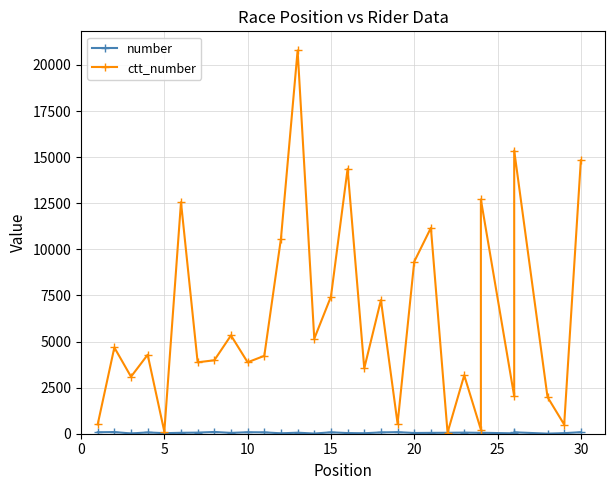

Is this an area chart (filled region under the line)?

No